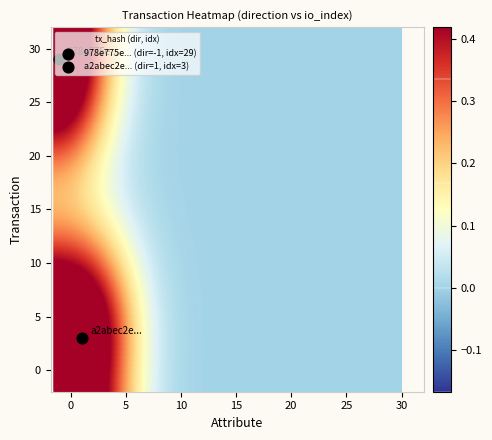

Rank the series by their average value, from lowest to highest.

a2abec2e9f55a6ad05654bcbe993389d7604421, 978e775e22fa6ab932859c0c7c126000285cc9a